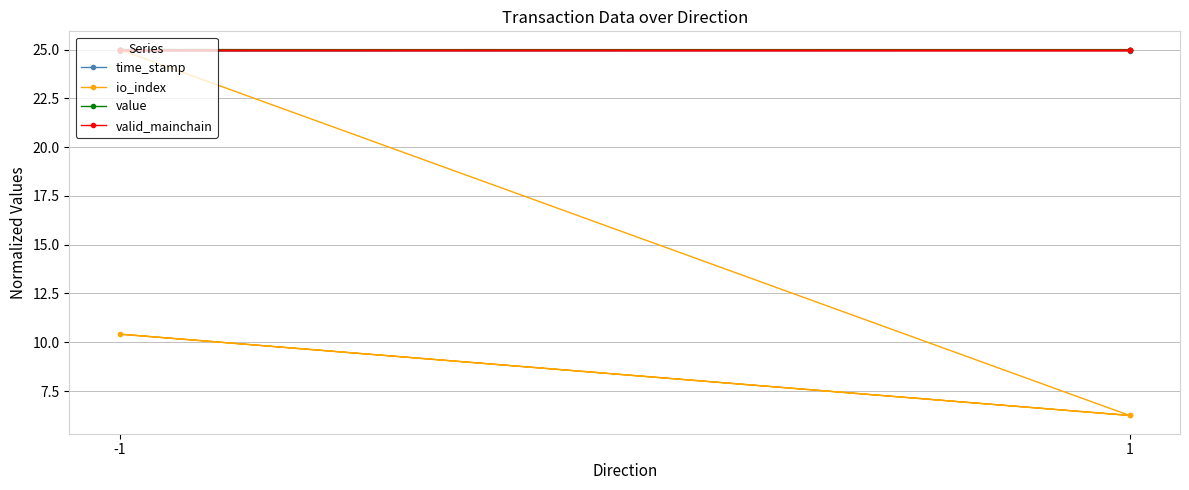

Reading left to right, extract all data points from this chart.

time_stamp: 25.0	25.0	24.9	24.9
io_index: 25.0	6.2	10.4	6.2
value: 25.0	25.0	25.0	25.0
valid_mainchain: 25.0	25.0	25.0	25.0